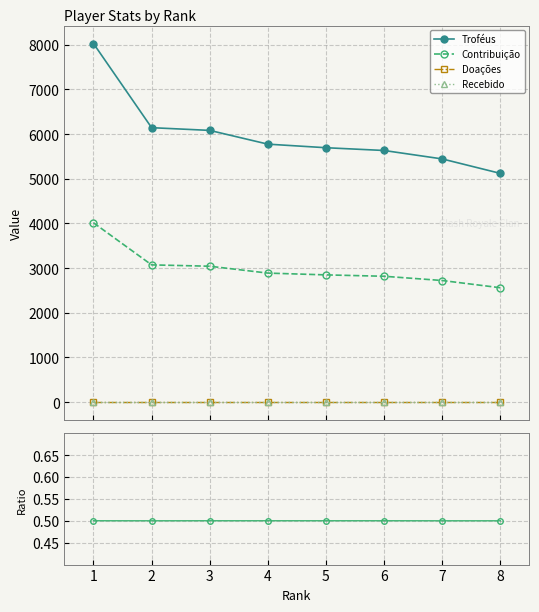

Between 0 and 3, which series saw the biggest shift?

Troféus